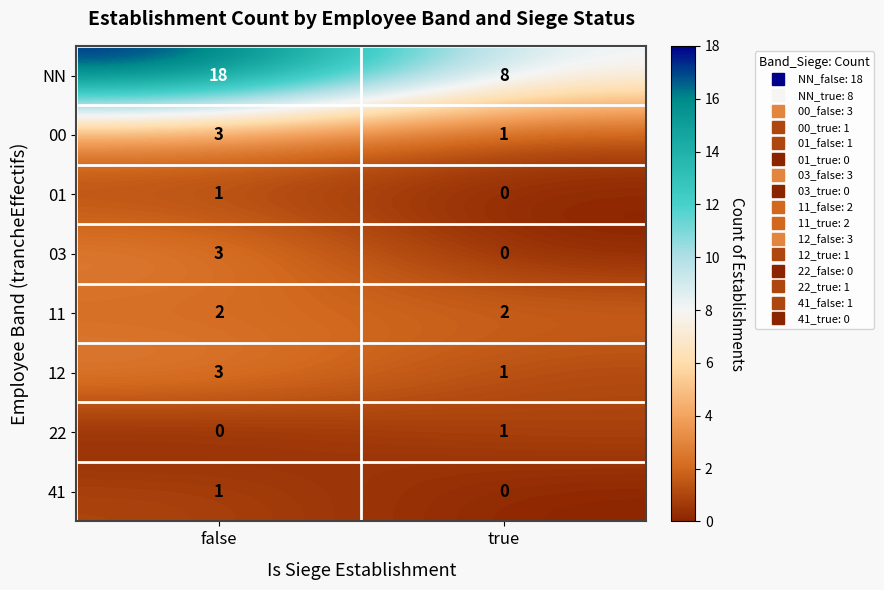

Reading right to left, transcribe all the data shown in this chart.

NN: true=8	false=18
00: true=1	false=3
01: true=0	false=1
03: true=0	false=3
11: true=2	false=2
12: true=1	false=3
22: true=1	false=0
41: true=0	false=1